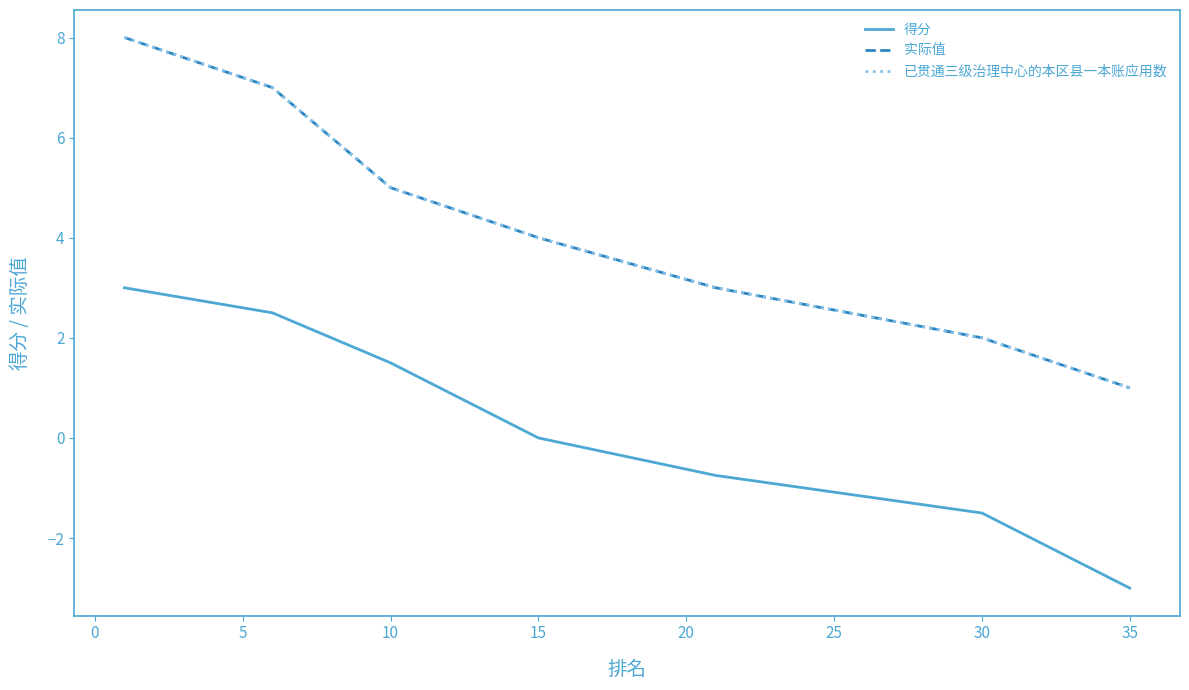

What is the total value across all series at 35?

-1.0